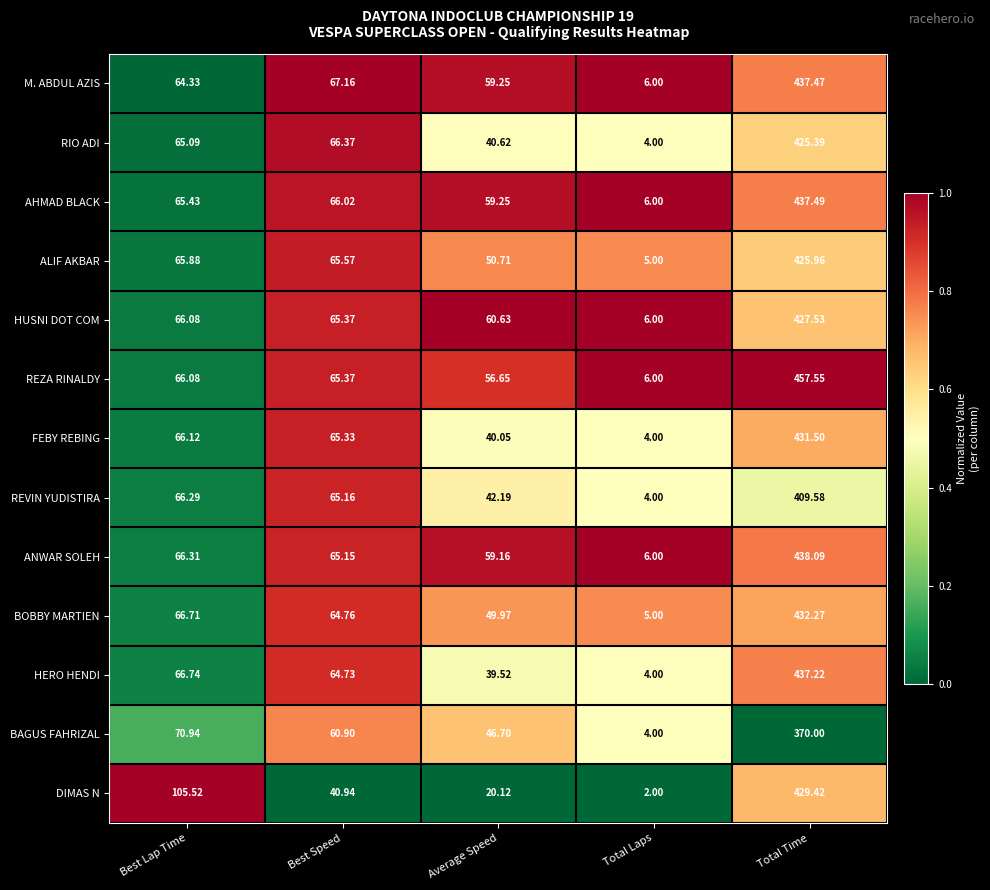

List the series in order of their peak value, highest first.

REZA RINALDY, ANWAR SOLEH, AHMAD BLACK, M. ABDUL AZIS, HERO HENDI, BOBBY MARTIEN, FEBY REBING, DIMAS N, HUSNI DOT COM, ALIF AKBAR, RIO ADI, REVIN YUDISTIRA, BAGUS FAHRIZAL